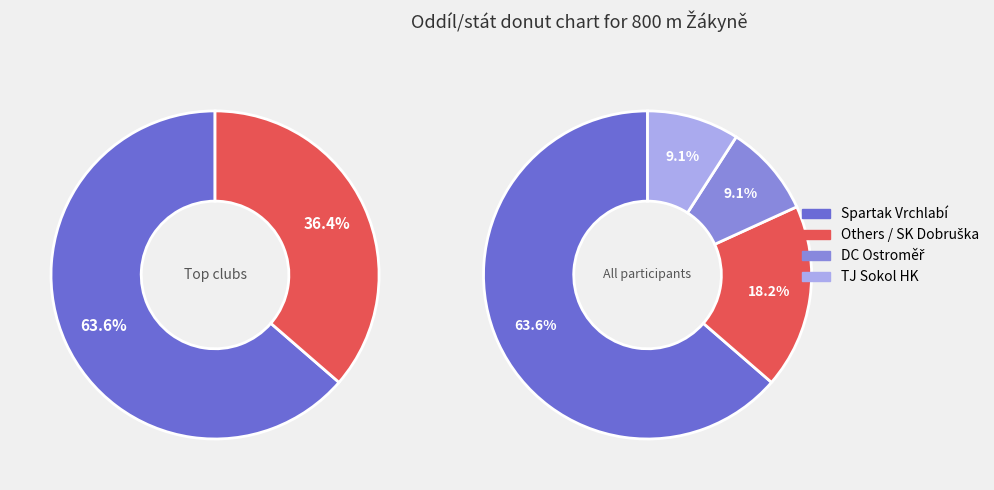

Which category has the smallest portion of the pie?

Dětské centrum Ostroměř, z.s.